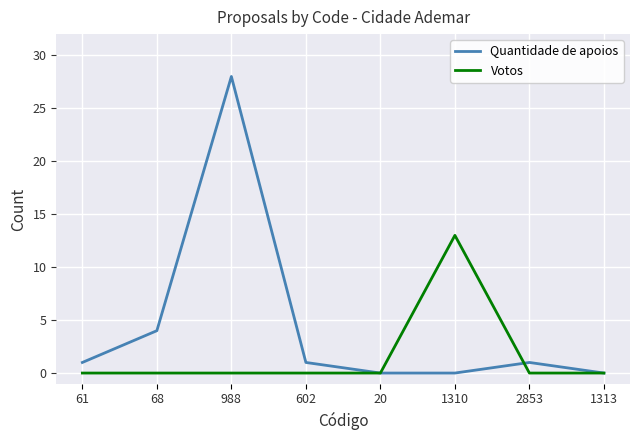

Does the chart have visible grid lines?

Yes